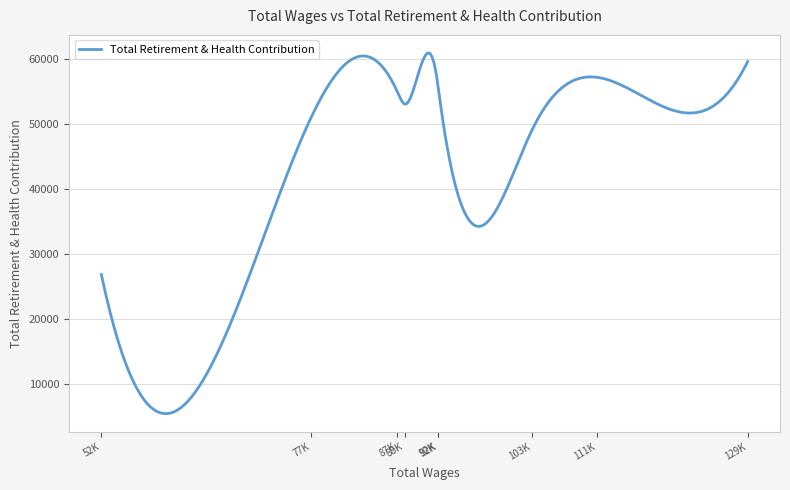

What is the change in value from 88K to 52K?

-26217